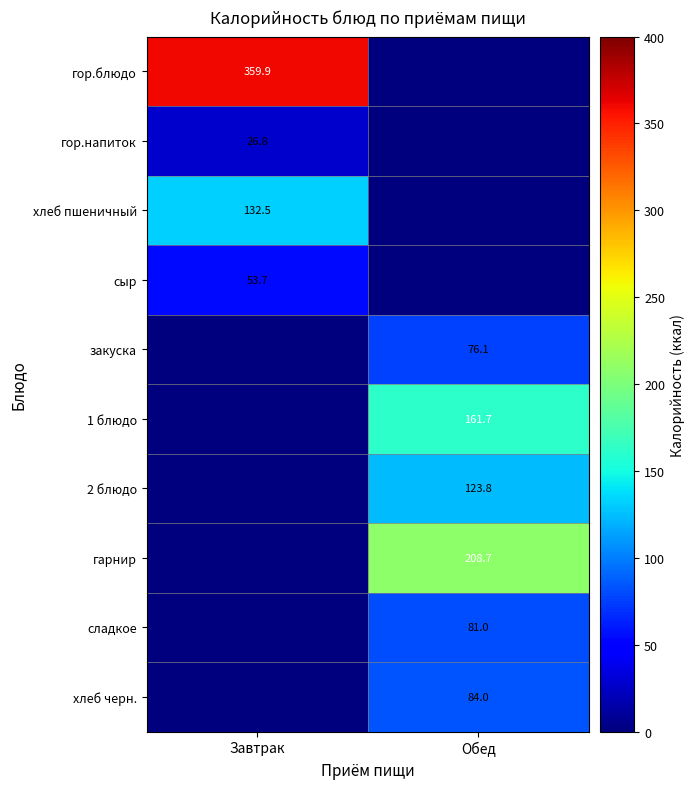

What is the total value across all series at Обед?

735.3